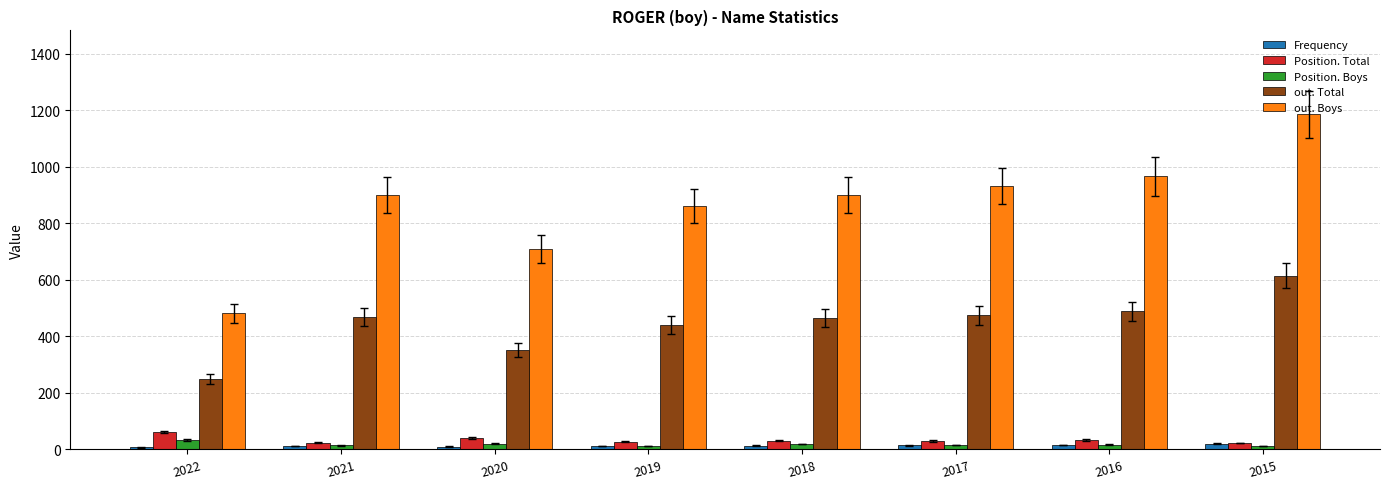

What is the average value of the Position. Total series?

34